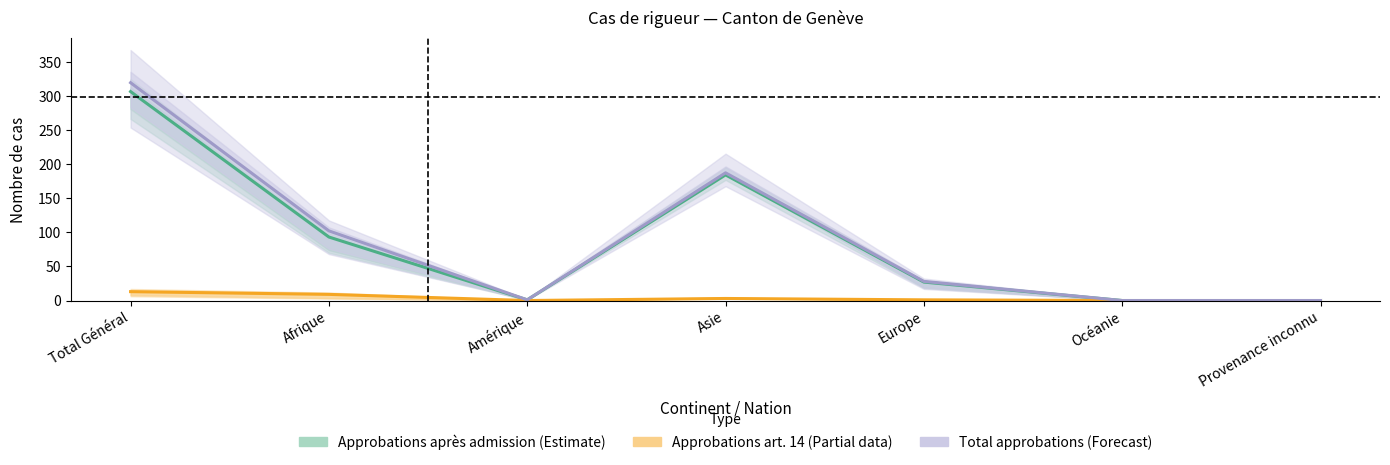

At which category does Approbations art. 14 (Partial data) reach its first local peak?

Asie